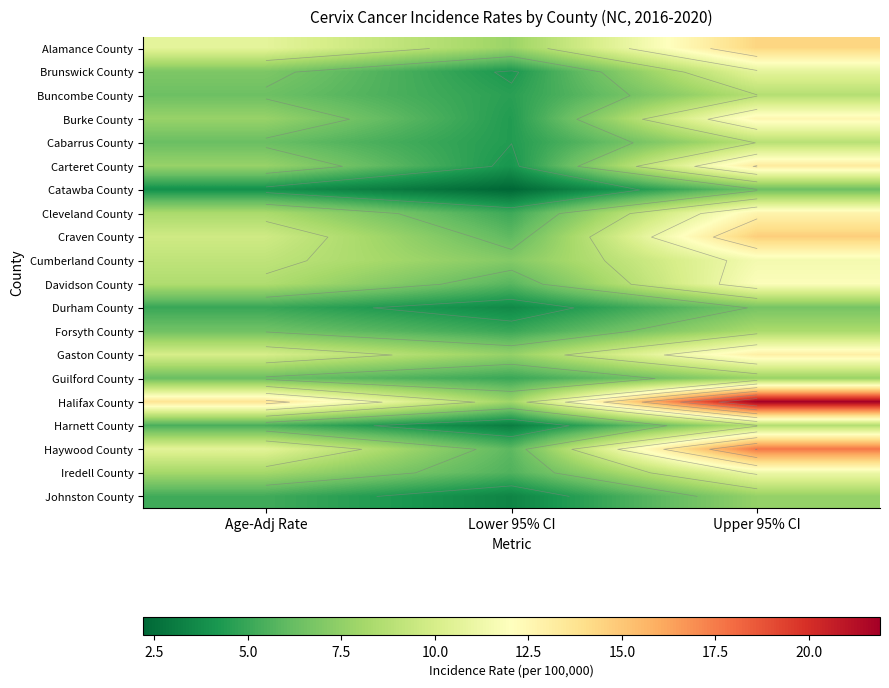

Which has a higher value, Upper 95% CI or Age-Adj Rate?

Upper 95% CI